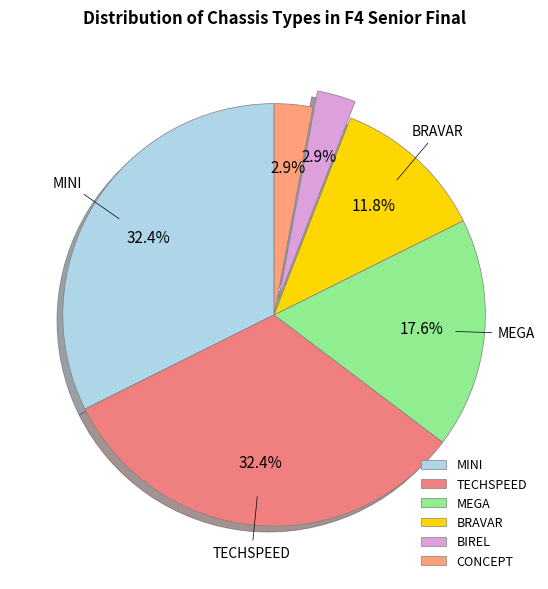

Approximately how many times larger is the value at MINI compared to BIREL?

11.0